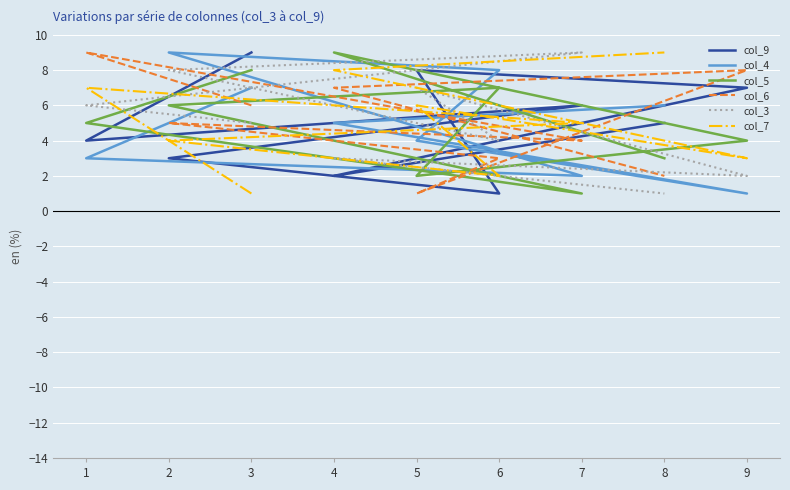

True or false: col_3 has more than 2 points higher than both neighbors.

True